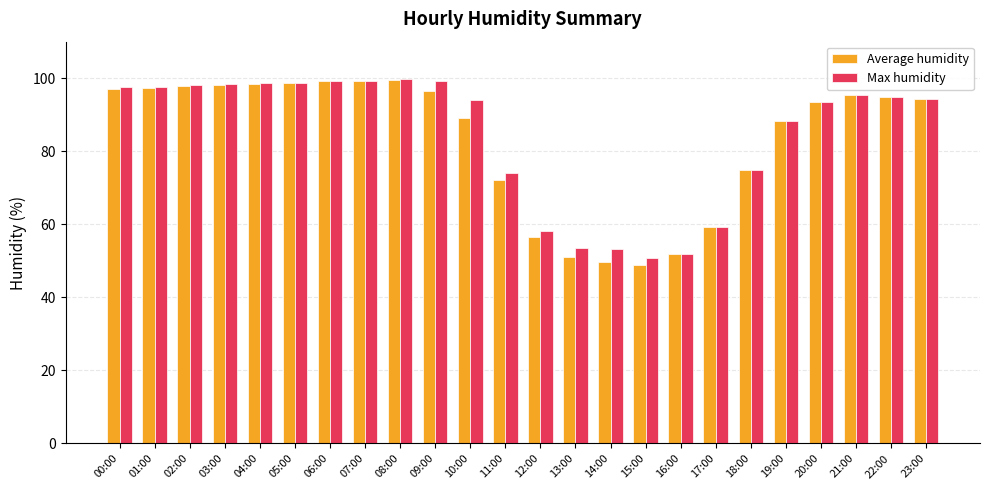

What is the minimum value shown in the chart?

48.9